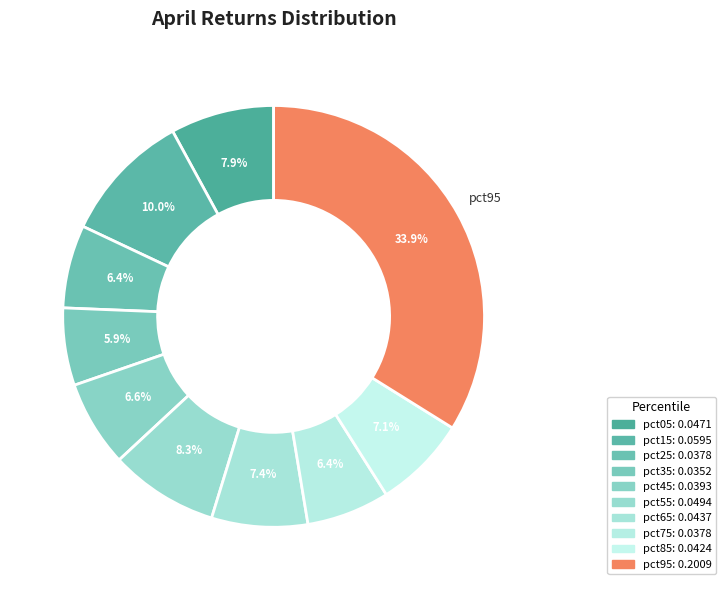

How much of the chart is everything except pct85?

92.9%